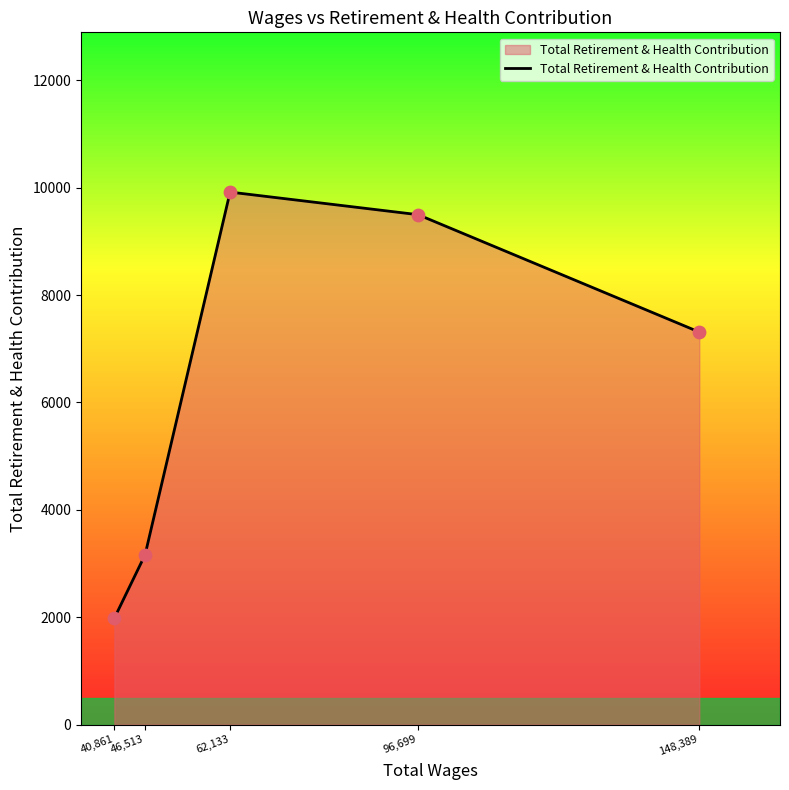

What is the change in value from 40,861 to 148,389?

+5328